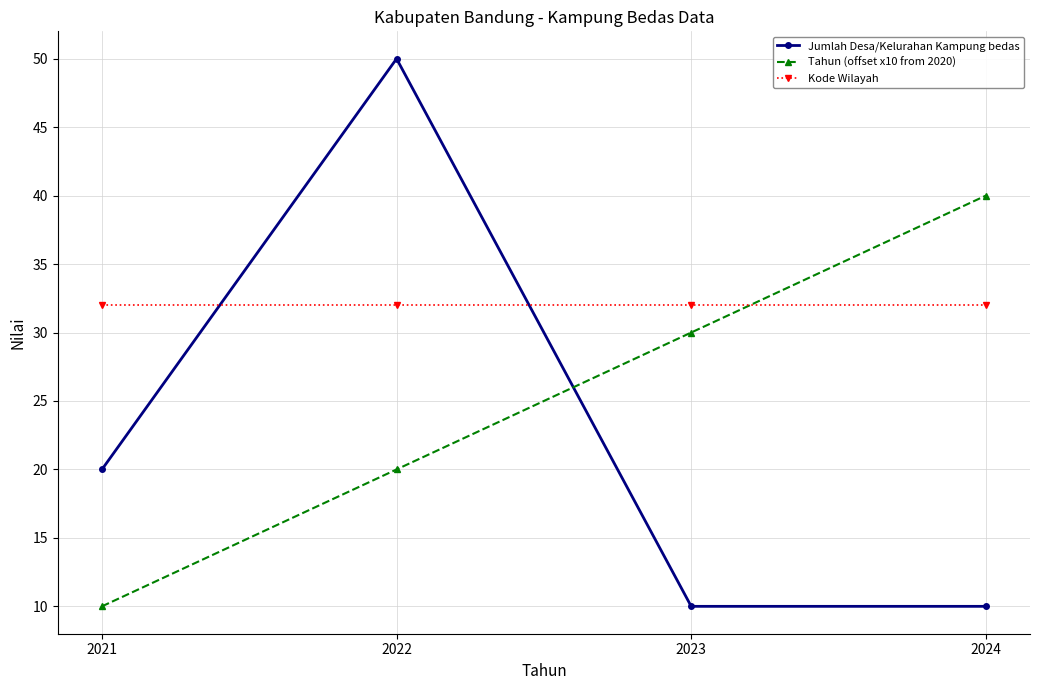

Which series has the widest spread of values?

Jumlah Desa/Kelurahan Kampung bedas